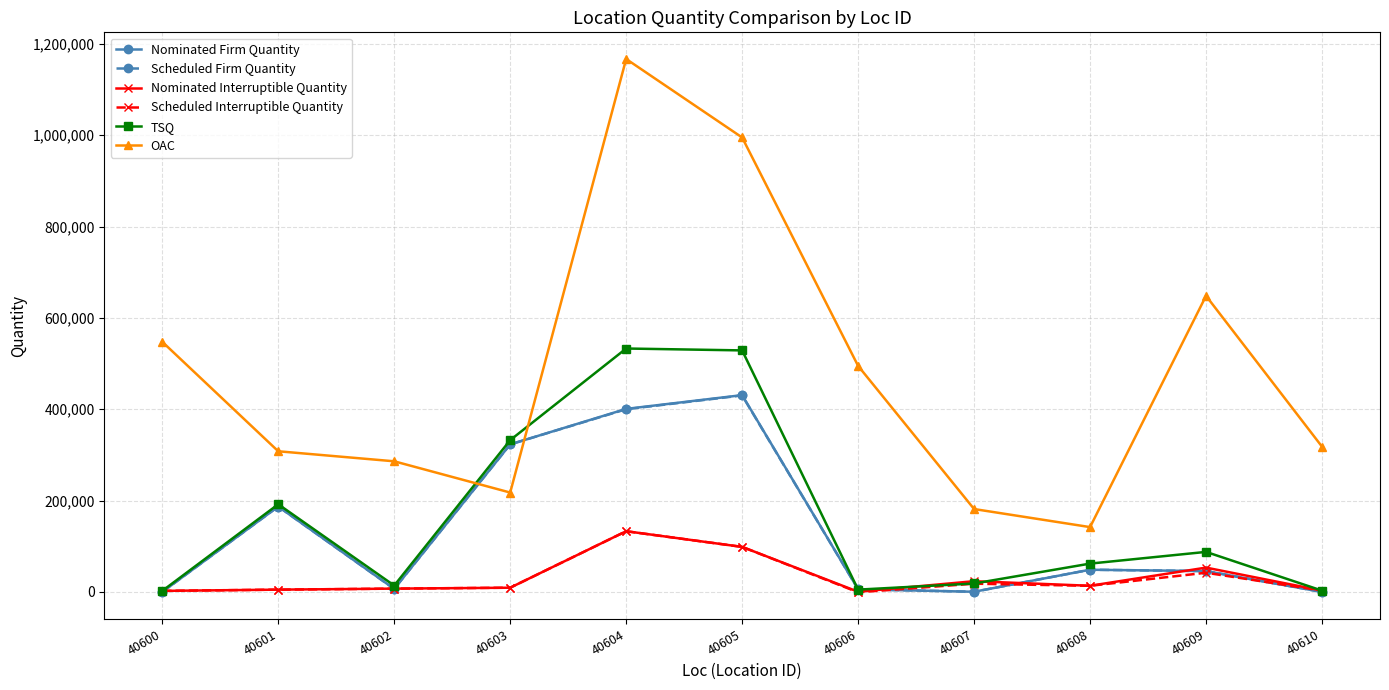

Which series changed the most between 40602 and 40606?

OAC